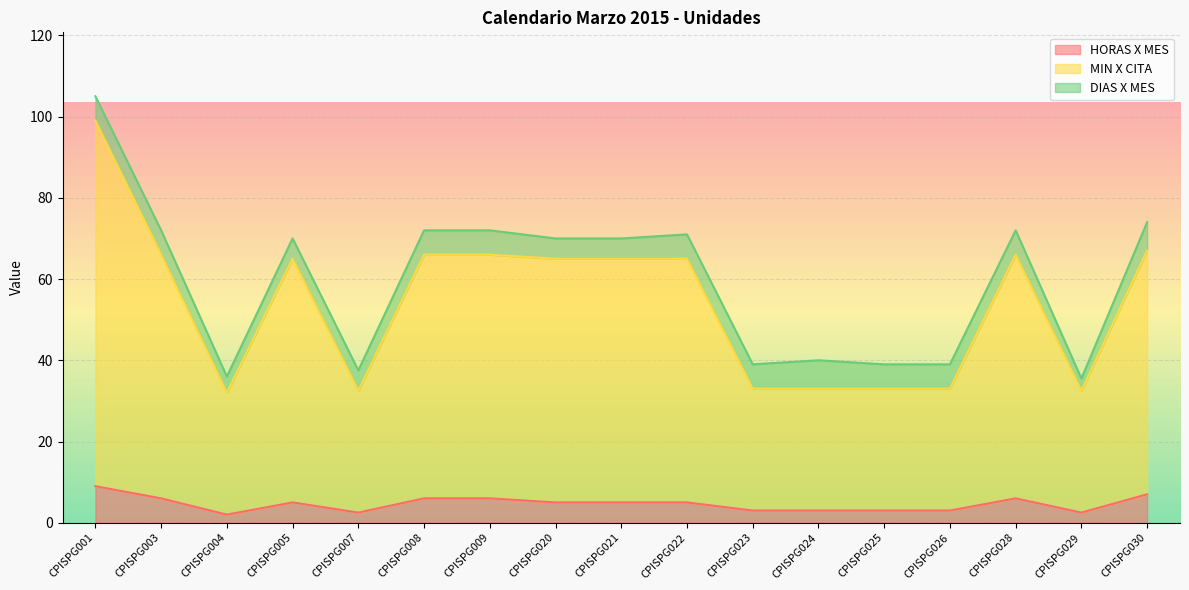

True or false: HORAS X MES and MIN X CITA intersect in this chart.

False